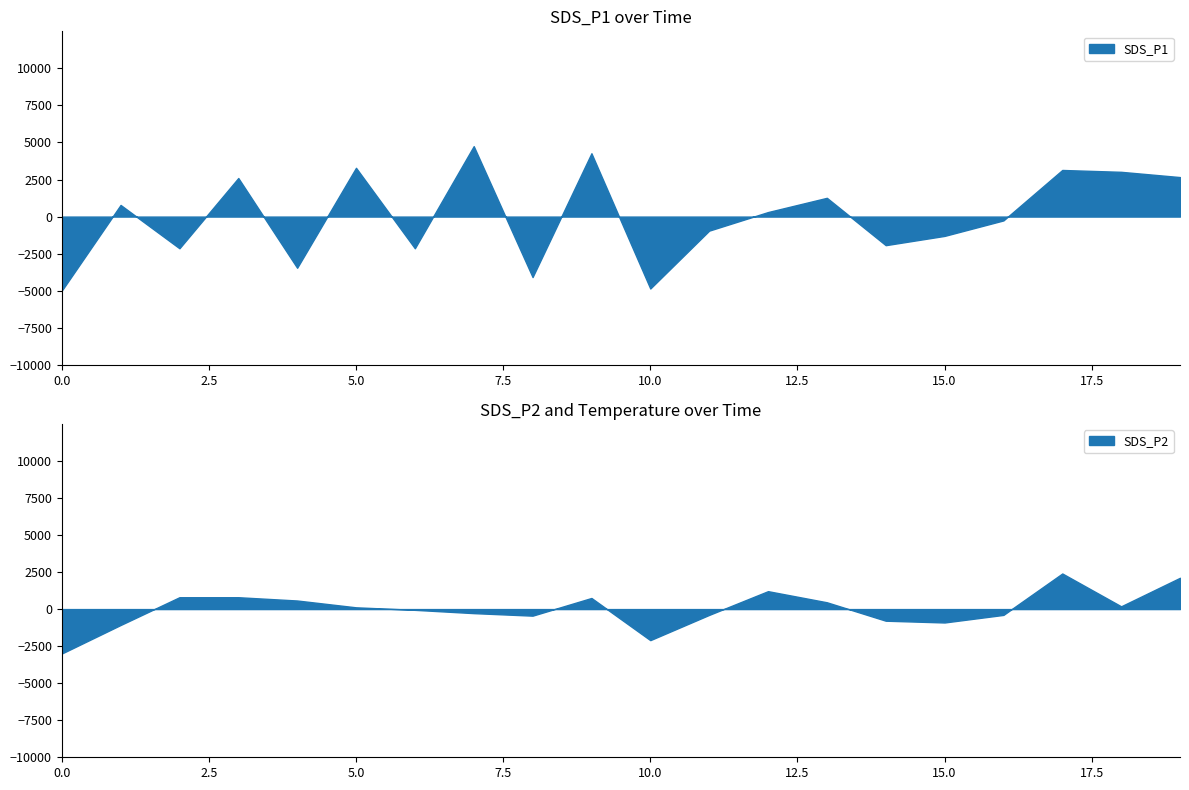

What is the maximum value for SDS_P1?

4753.6